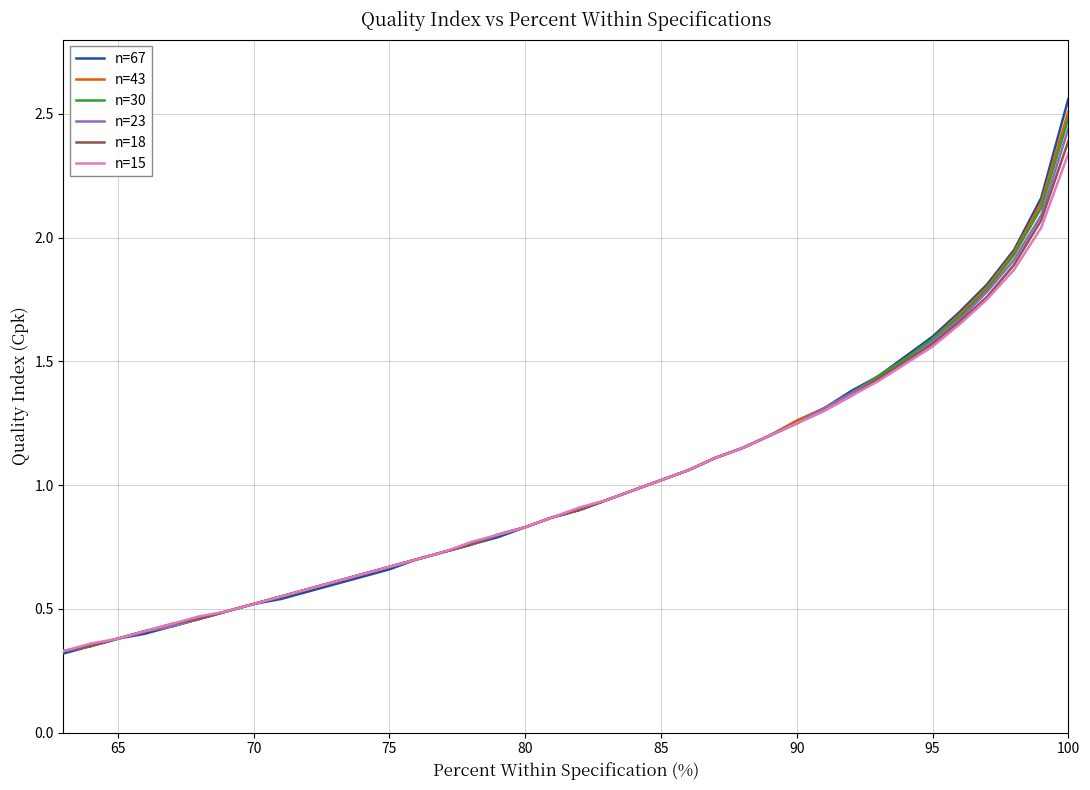

What is the greatest value displayed?

2.6